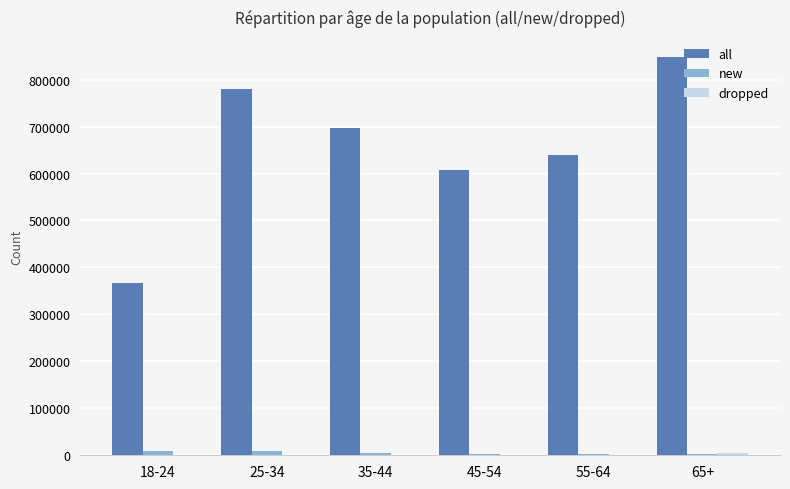

Which series has the largest total across all categories?

all